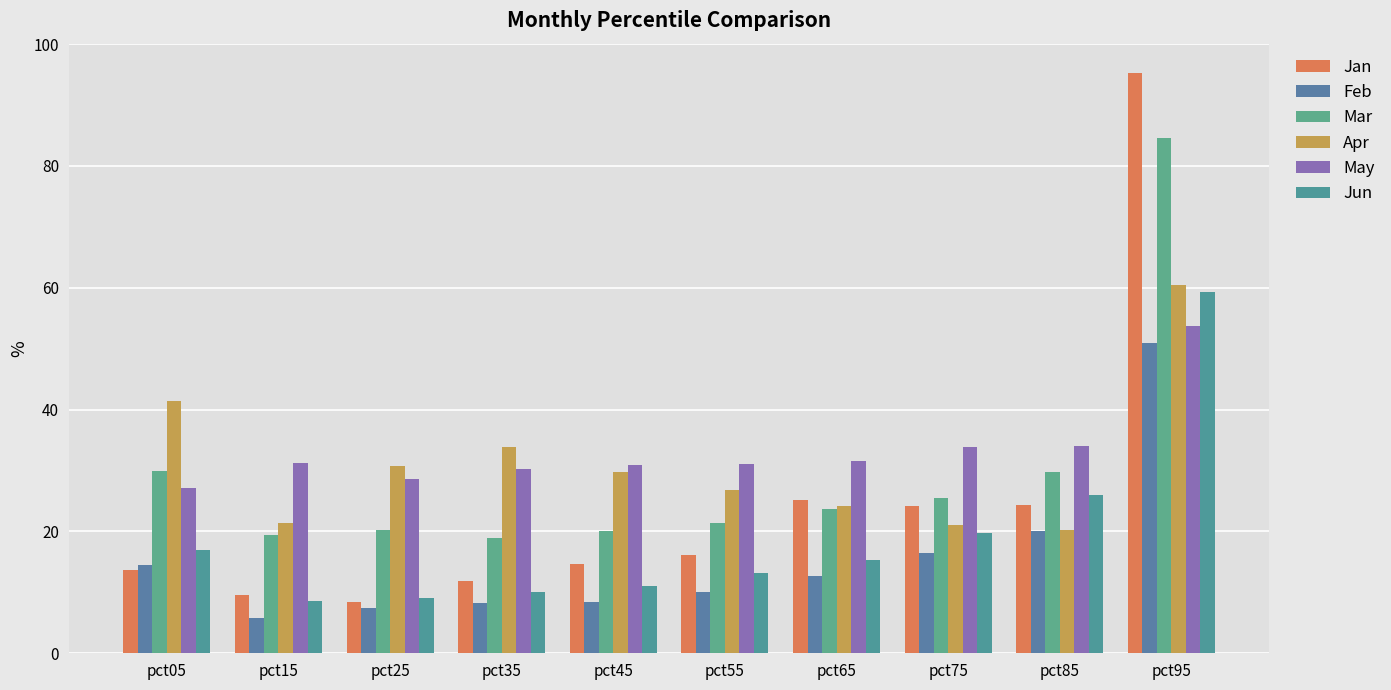

How many bars are there in each group?

6